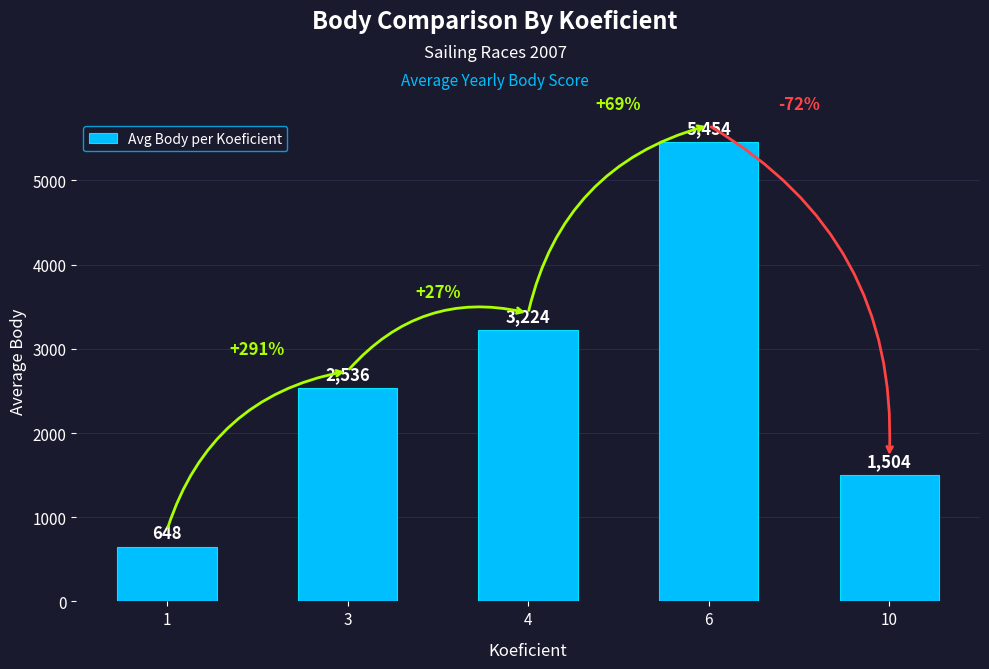

What is the greatest value displayed?

5454